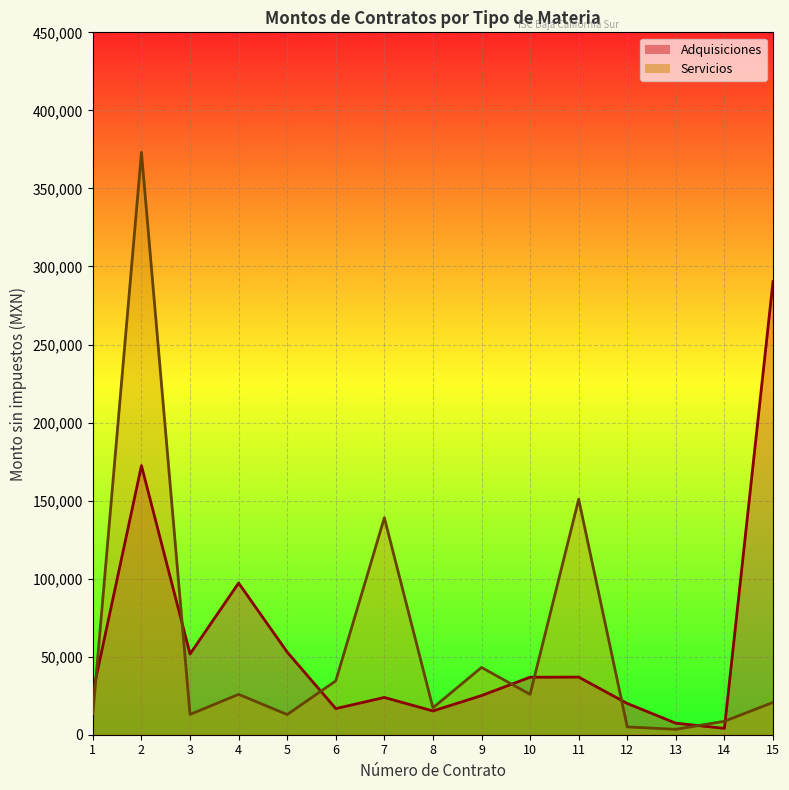

What is the sum of all Servicios values?

886644.4